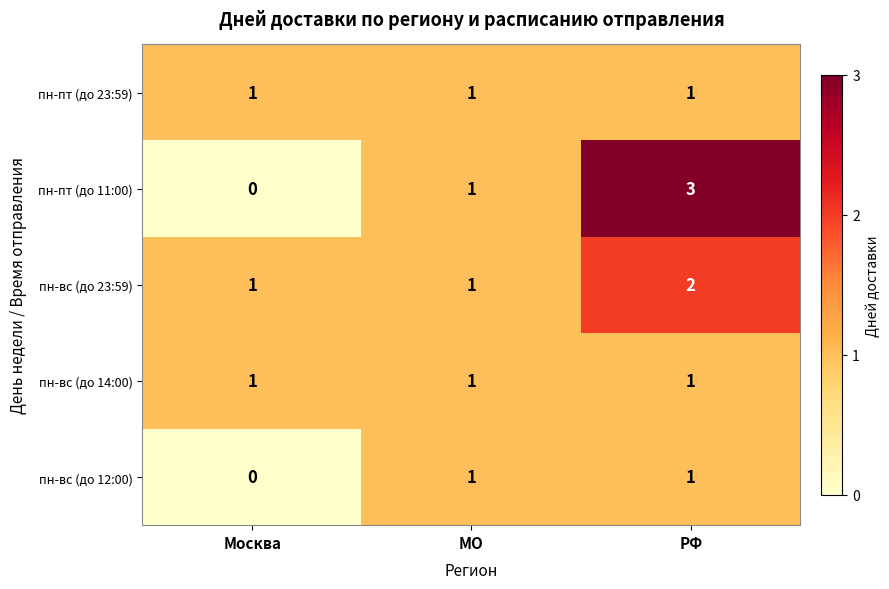

Reading left to right, what are all the values shown in this chart?

пн-пт (до 23:59): 1	1	1
пн-пт (до 11:00): 0	1	3
пн-вс (до 23:59): 1	1	2
пн-вс (до 14:00): 1	1	1
пн-вс (до 12:00): 0	1	1